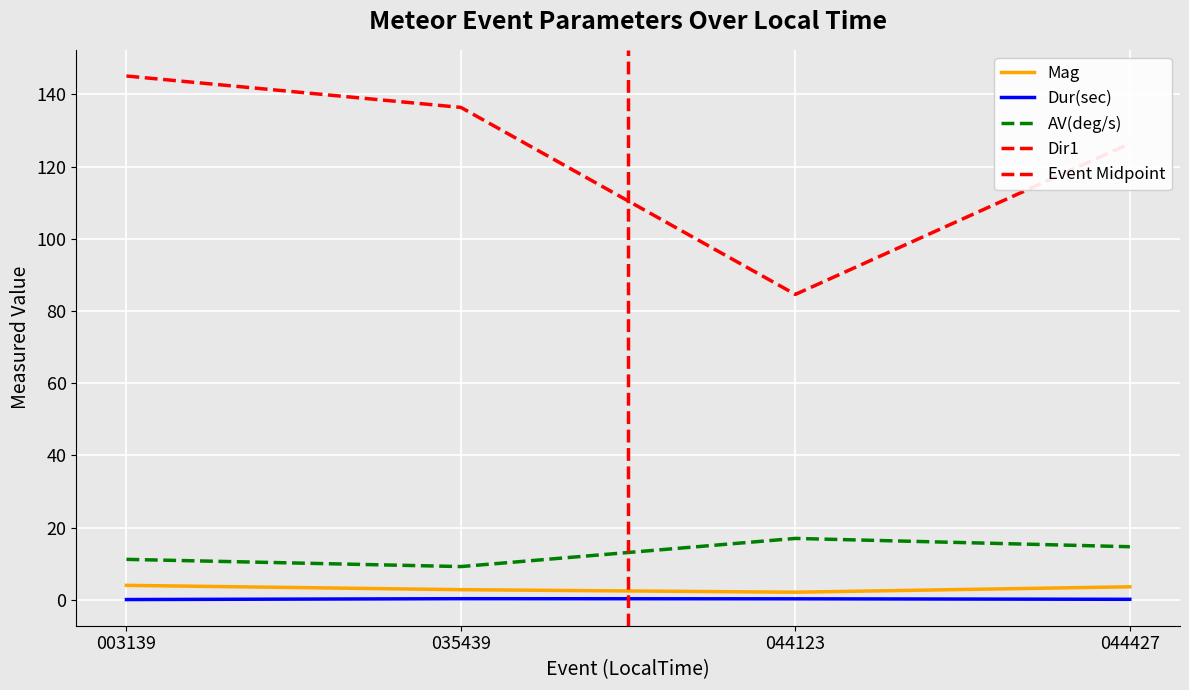

Where is the first local minimum for Dir1?

044123